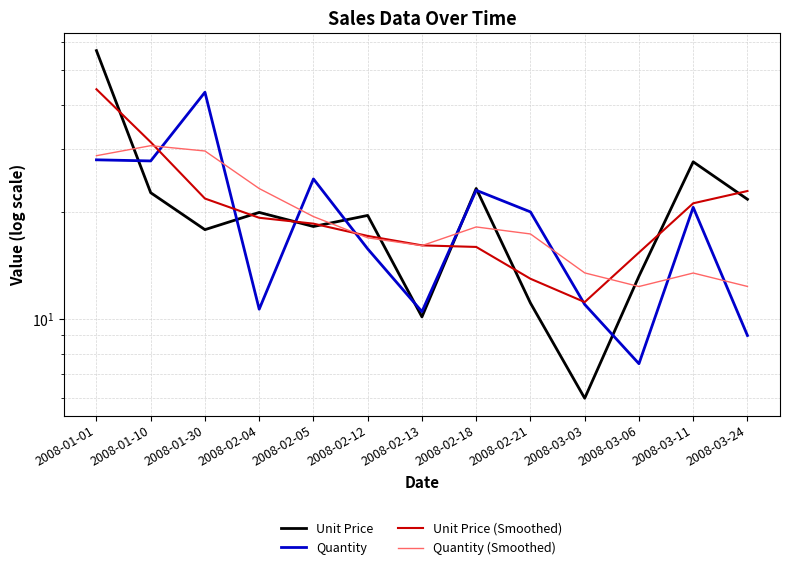

At which category is the sum across all series the highest?

2008-01-01